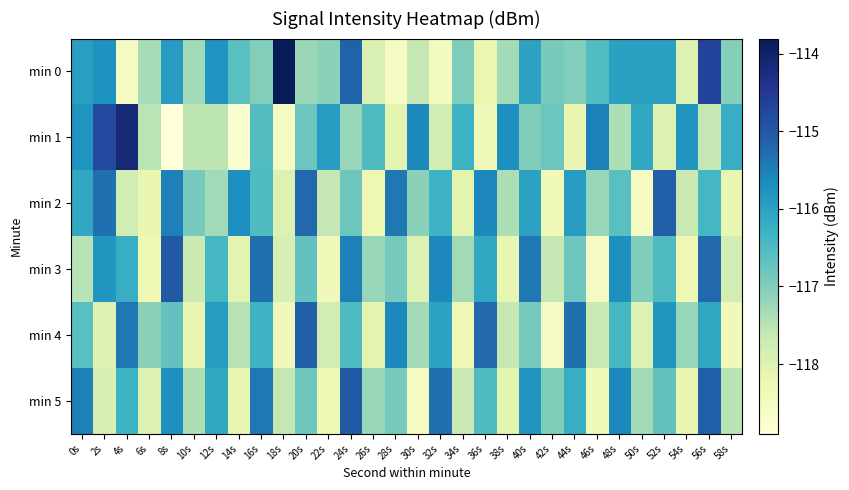

Reading left to right, what are all the values shown in this chart?

min 0: 0s=-115.9	2s=-115.8	4s=-118.5	6s=-117.3	8s=-115.9	10s=-117.3	12s=-115.8	14s=-116.6	16s=-117.0	18s=-113.8	20s=-117.2	22s=-117.1	24s=-115.2	26s=-118.0	28s=-118.6	30s=-117.6	32s=-118.4	34s=-117.0	36s=-118.2	38s=-117.3	40s=-116.0	42s=-116.9	44s=-117.0	46s=-116.5	48s=-116.0	50s=-116.0	52s=-116.0	54s=-118.0	56s=-114.7	58s=-117.0
min 1: 0s=-115.8	2s=-114.8	4s=-114.1	6s=-117.5	8s=-118.9	10s=-117.5	12s=-117.5	14s=-118.8	16s=-116.5	18s=-118.5	20s=-116.8	22s=-115.9	24s=-117.2	26s=-116.5	28s=-118.1	30s=-115.6	32s=-117.8	34s=-116.3	36s=-118.4	38s=-115.7	40s=-117.0	42s=-116.8	44s=-118.2	46s=-115.5	48s=-117.4	50s=-116.1	52s=-118.0	54s=-115.8	56s=-117.6	58s=-116.2
min 2: 0s=-116.1	2s=-115.3	4s=-117.8	6s=-118.2	8s=-115.5	10s=-116.9	12s=-117.3	14s=-115.7	16s=-116.5	18s=-118.0	20s=-115.2	22s=-117.6	24s=-116.8	26s=-118.3	28s=-115.4	30s=-117.1	32s=-116.3	34s=-118.1	36s=-115.6	38s=-117.4	40s=-116.0	42s=-118.4	44s=-115.9	46s=-117.2	48s=-116.6	50s=-118.5	52s=-115.1	54s=-117.7	56s=-116.4	58s=-118.2
min 3: 0s=-117.5	2s=-115.8	4s=-116.2	6s=-118.3	8s=-115.0	10s=-117.7	12s=-116.4	14s=-118.1	16s=-115.3	18s=-117.9	20s=-116.7	22s=-118.4	24s=-115.5	26s=-117.2	28s=-116.9	30s=-118.0	32s=-115.6	34s=-117.3	36s=-116.1	38s=-118.2	40s=-115.4	42s=-117.6	44s=-116.8	46s=-118.5	48s=-115.7	50s=-117.0	52s=-116.5	54s=-118.3	56s=-115.2	58s=-117.8
min 4: 0s=-116.6	2s=-118.0	4s=-115.4	6s=-117.1	8s=-116.7	10s=-118.2	12s=-115.9	14s=-117.5	16s=-116.3	18s=-118.4	20s=-115.1	22s=-117.8	24s=-116.5	26s=-118.1	28s=-115.6	30s=-117.3	32s=-116.0	34s=-118.3	36s=-115.2	38s=-117.6	40s=-116.9	42s=-118.5	44s=-115.3	46s=-117.7	48s=-116.4	50s=-118.0	52s=-115.8	54s=-117.2	56s=-116.1	58s=-118.4
min 5: 0s=-115.5	2s=-117.9	4s=-116.3	6s=-118.0	8s=-115.7	10s=-117.4	12s=-116.1	14s=-118.2	16s=-115.4	18s=-117.6	20s=-116.8	22s=-118.3	24s=-115.0	26s=-117.2	28s=-116.9	30s=-118.5	32s=-115.3	34s=-117.7	36s=-116.5	38s=-118.1	40s=-115.8	42s=-117.0	44s=-116.2	46s=-118.4	48s=-115.6	50s=-117.3	52s=-116.7	54s=-118.2	56s=-115.1	58s=-117.5